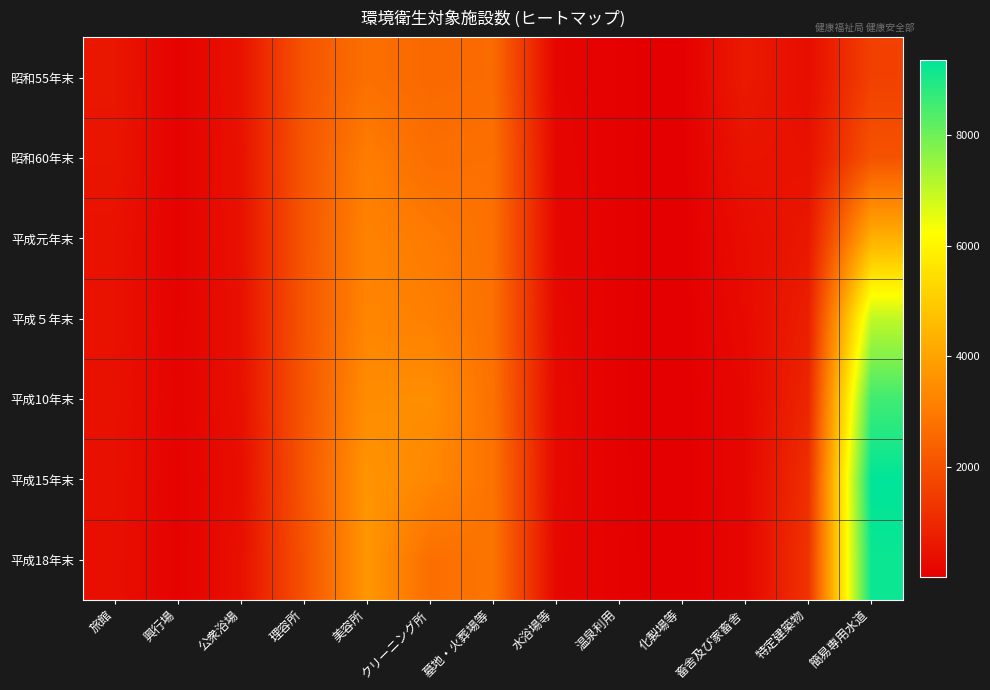

Reading right to left, extract all data points from this chart.

昭和55年末: 簡易専用水道=1586	特定建築物=333	畜舎及び家畜舎=659	化製場等=7	温泉利用=51	水浴場等=141	墓地・火葬場等=2625	クリーニング所=2572	美容所=2730	理容所=2060	公衆浴場=465	興行場=68	旅館=558
昭和60年末: 簡易専用水道=2037	特定建築物=441	畜舎及び家畜舎=491	化製場等=8	温泉利用=49	水浴場等=169	墓地・火葬場等=2748	クリーニング所=2706	美容所=3073	理容所=2096	公衆浴場=443	興行場=73	旅館=539
平成元年末: 簡易専用水道=4299	特定建築物=597	畜舎及び家畜舎=327	化製場等=7	温泉利用=51	水浴場等=196	墓地・火葬場等=2750	クリーニング所=3023	美容所=3218	理容所=2093	公衆浴場=427	興行場=78	旅館=449
平成５年末: 簡易専用水道=7009	特定建築物=771	畜舎及び家畜舎=266	化製場等=7	温泉利用=48	水浴場等=227	墓地・火葬場等=2754	クリーニング所=3142	美容所=3269	理容所=2088	公衆浴場=406	興行場=88	旅館=450
平成10年末: 簡易専用水道=8567	特定建築物=936	畜舎及び家畜舎=192	化製場等=6	温泉利用=44	水浴場等=247	墓地・火葬場等=2785	クリーニング所=3493	美容所=3448	理容所=2100	公衆浴場=384	興行場=102	旅館=430
平成15年末: 簡易専用水道=9365	特定建築物=1159	畜舎及び家畜舎=191	化製場等=5	温泉利用=47	水浴場等=238	墓地・火葬場等=2822	クリーニング所=3327	美容所=3656	理容所=2094	公衆浴場=340	興行場=80	旅館=410
平成18年末: 簡易専用水道=9221	特定建築物=1267	畜舎及び家畜舎=175	化製場等=2	温泉利用=56	水浴場等=207	墓地・火葬場等=2847	クリーニング所=2726	美容所=3694	理容所=2010	公衆浴場=392	興行場=75	旅館=397